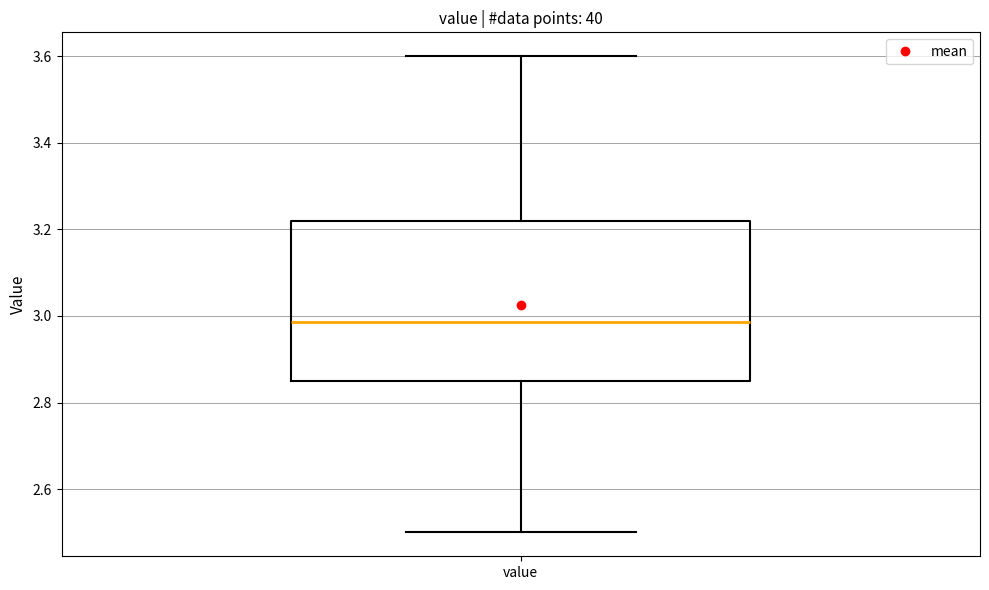

Transcribe this box plot: give where the median line is, the range the box spans, and where the two whiskers end, as read against the y-axis. The values are not printed on the chart, so give them approximately, as read against the axis.

median 2.98, box 2.86 to 3.22, whiskers 2.50 to 3.60